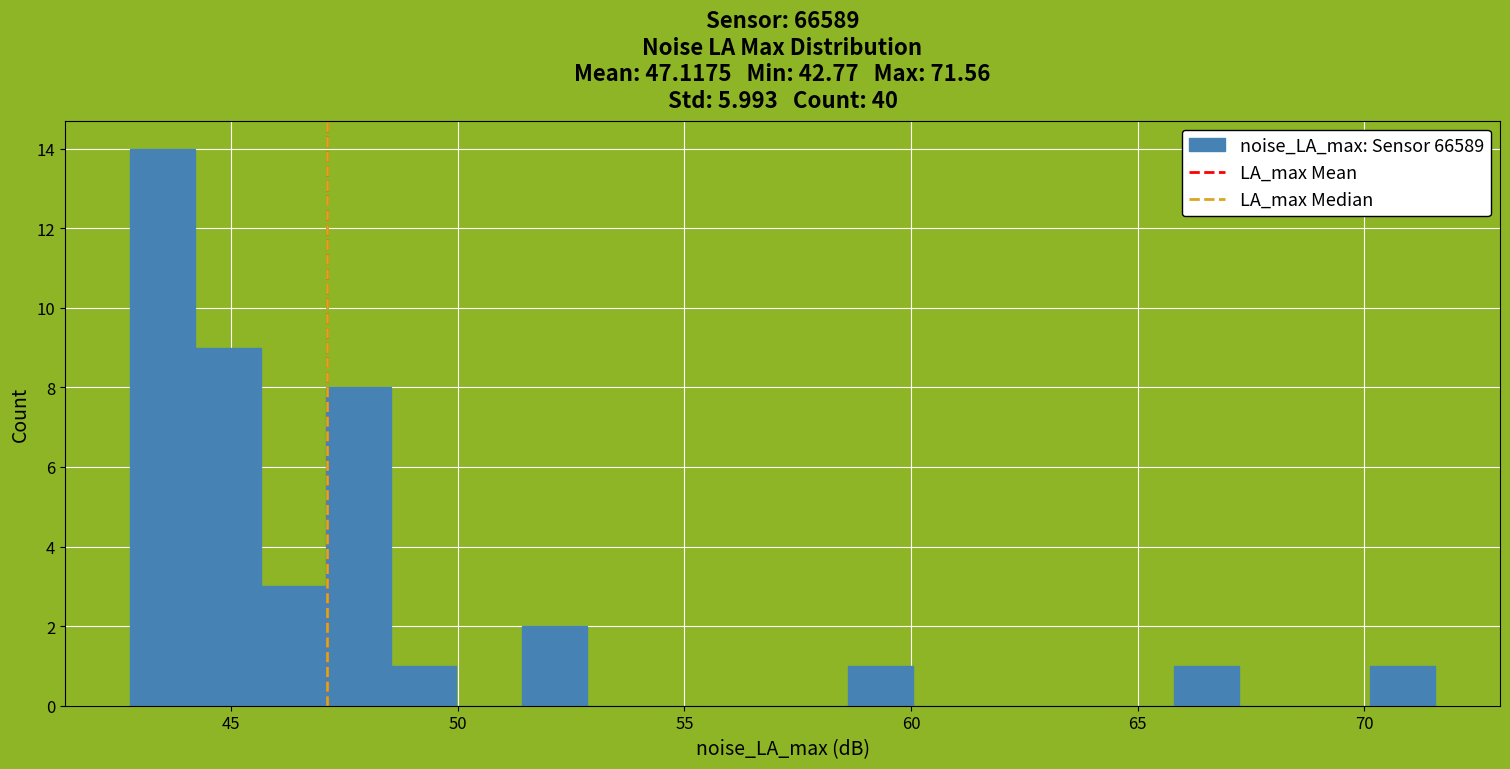

Read against the x-axis, roughly where is the centre of the tallest bar?

43.5